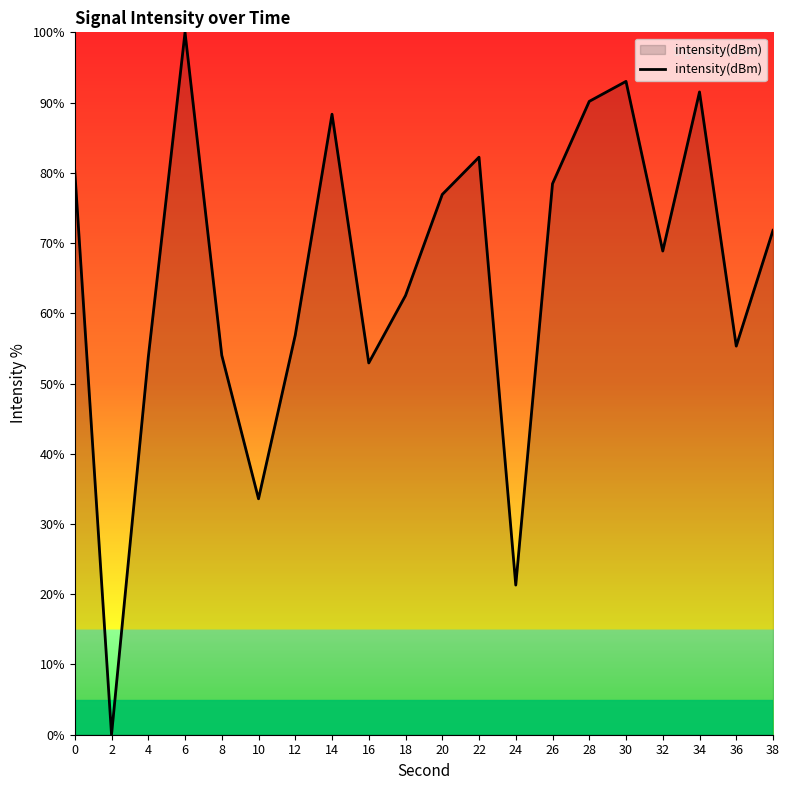

The chart shows a value of 100.0 at 6. True or false?

True